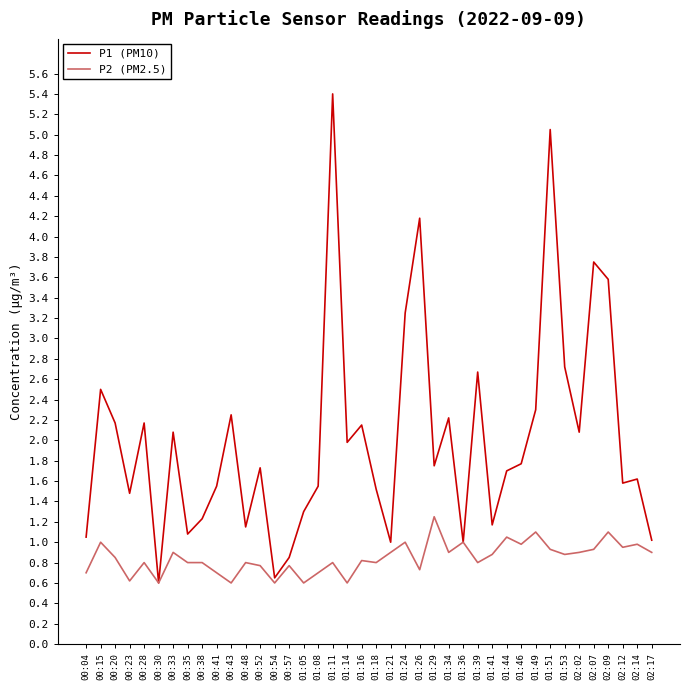

Which series changed the most between 01:05 and 01:11?

P1 (PM10)